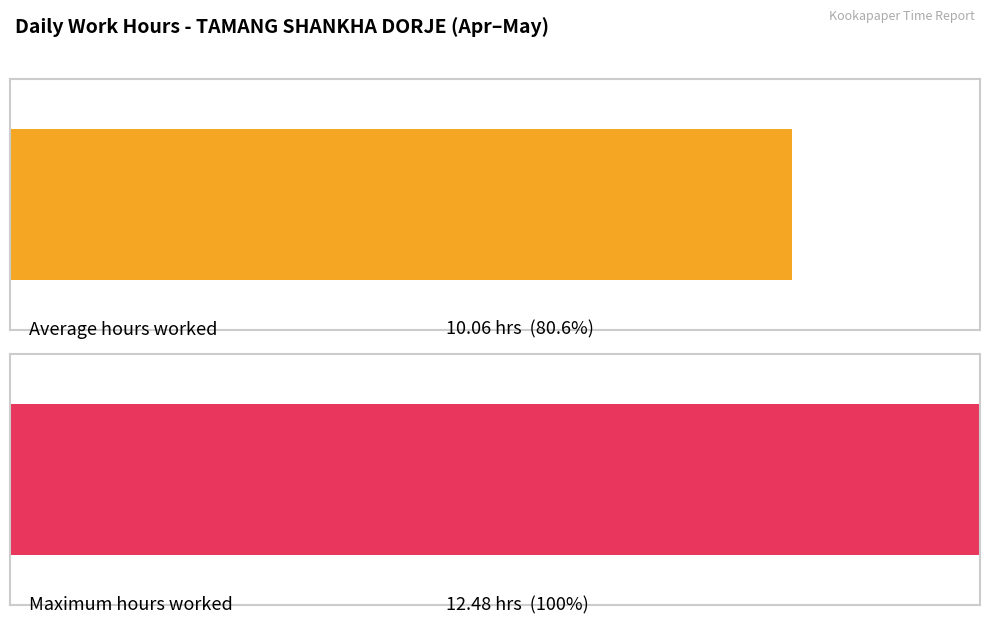

True or false: the data shows 13.0 at 16.

False